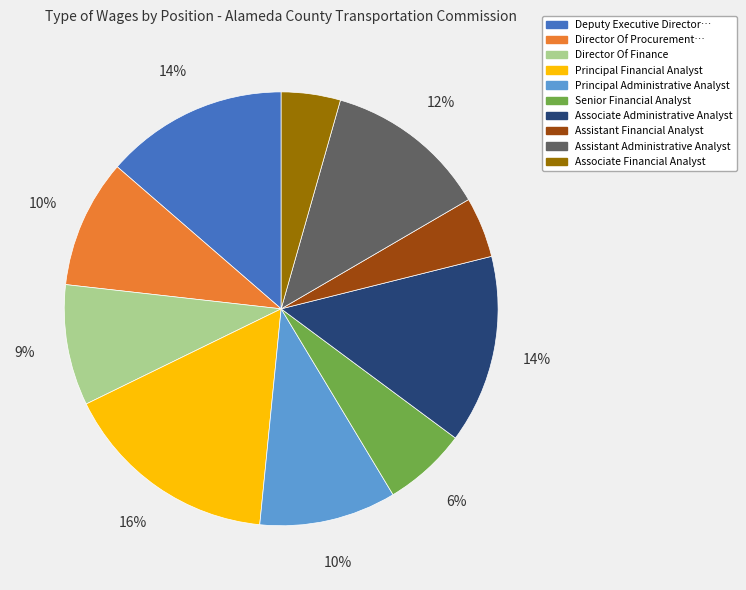

Is there any slice that represents more than half of the pie?

No